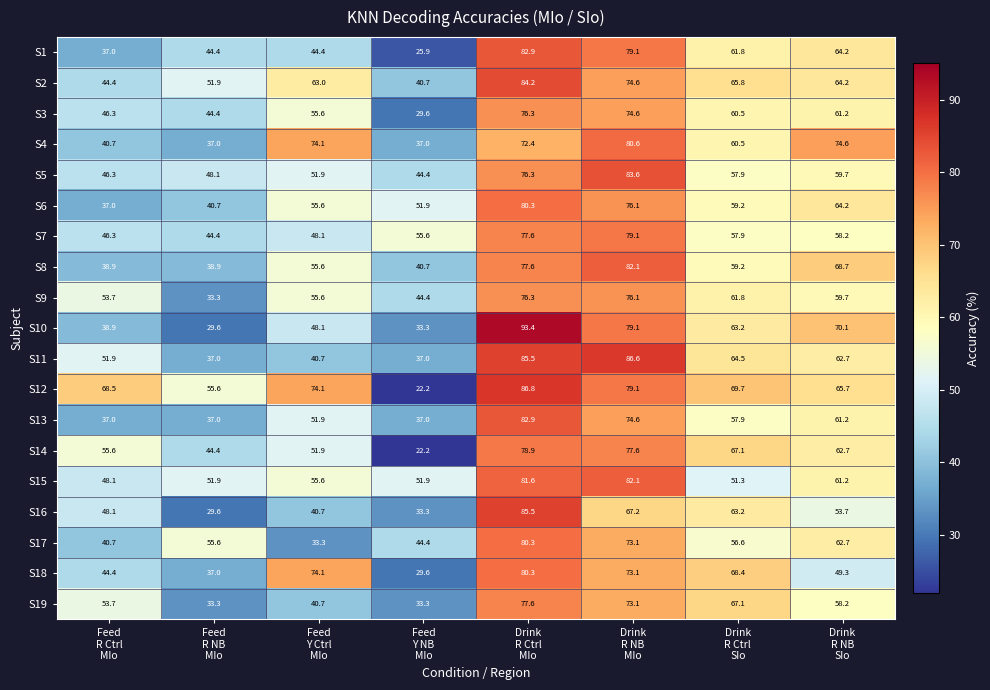

Which series has the widest spread of values?

S12